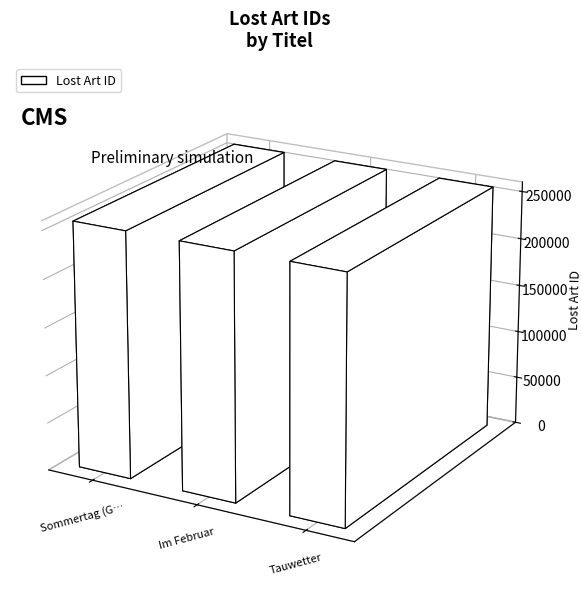

Which label corresponds to the smallest value in the chart?

Sommertag (Goldberg in Mecklenburg)